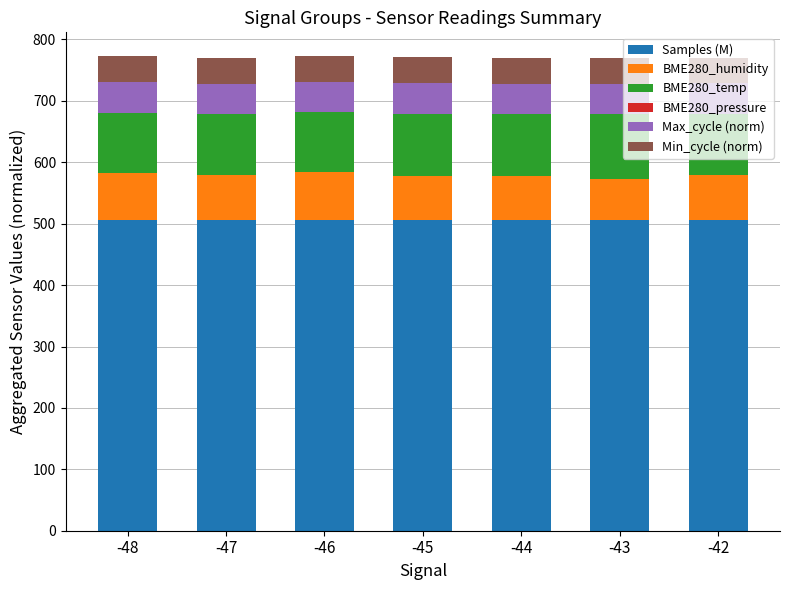

What is the maximum value for Samples (M)?

505.4